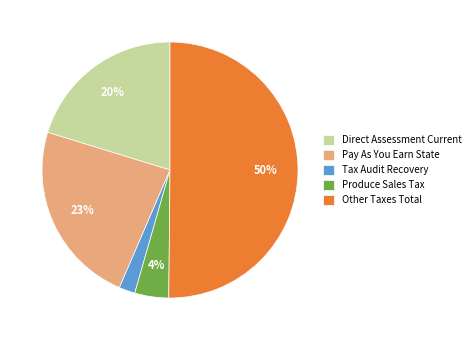

To the nearest percent, what is the difference between the largest and smallest slice percentages?

48%